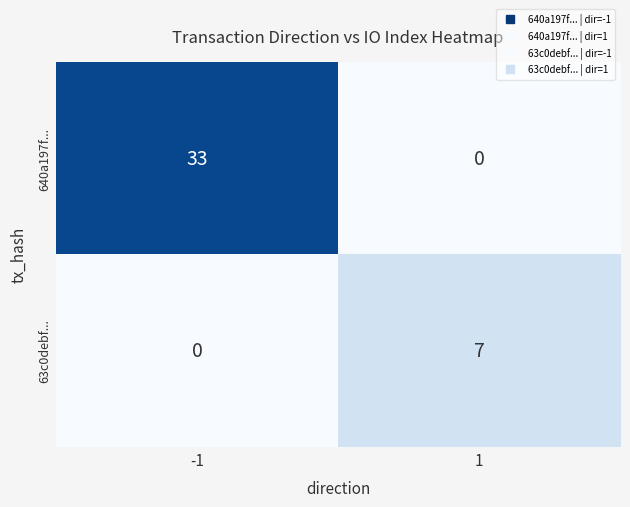

Reading left to right, what are all the values shown in this chart?

640a197f...: -1=33	1=0
63c0debf...: -1=0	1=7